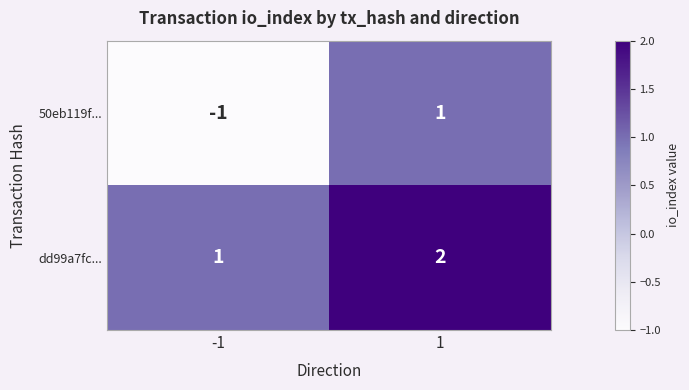

Reading right to left, what are all the values shown in this chart?

50eb119f...: 1=1	-1=-1
dd99a7fc...: 1=2	-1=1